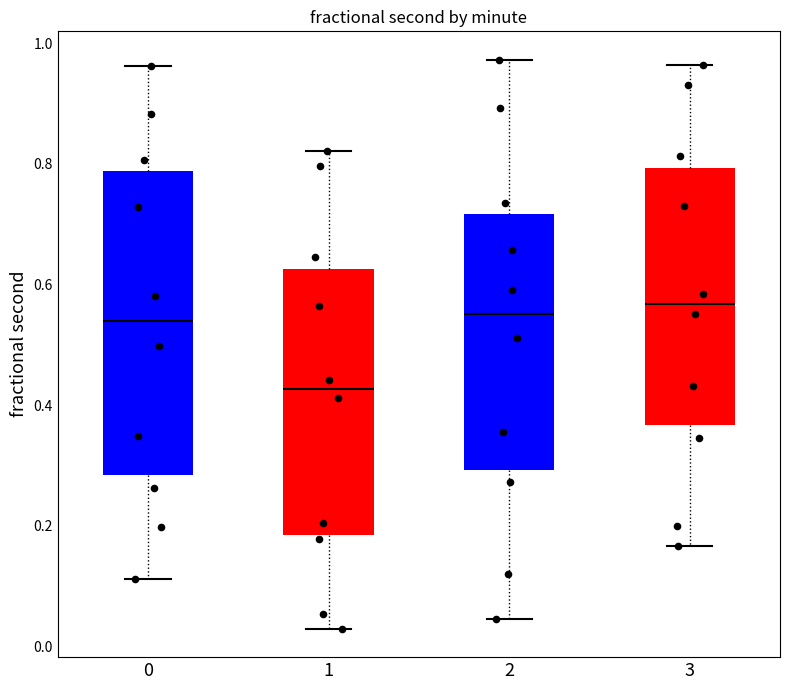

Reading left to right, read every box against the y-axis: the position of its median line, the range the box covers, and the ends of its whiskers. The values are not printed on the chart, so give them approximately, as read against the axis.

0: median 0.54, box 0.28 to 0.78, whiskers 0.12 to 0.96
1: median 0.42, box 0.18 to 0.62, whiskers 0.02 to 0.82
2: median 0.56, box 0.30 to 0.72, whiskers 0.04 to 0.98
3: median 0.56, box 0.36 to 0.80, whiskers 0.16 to 0.96